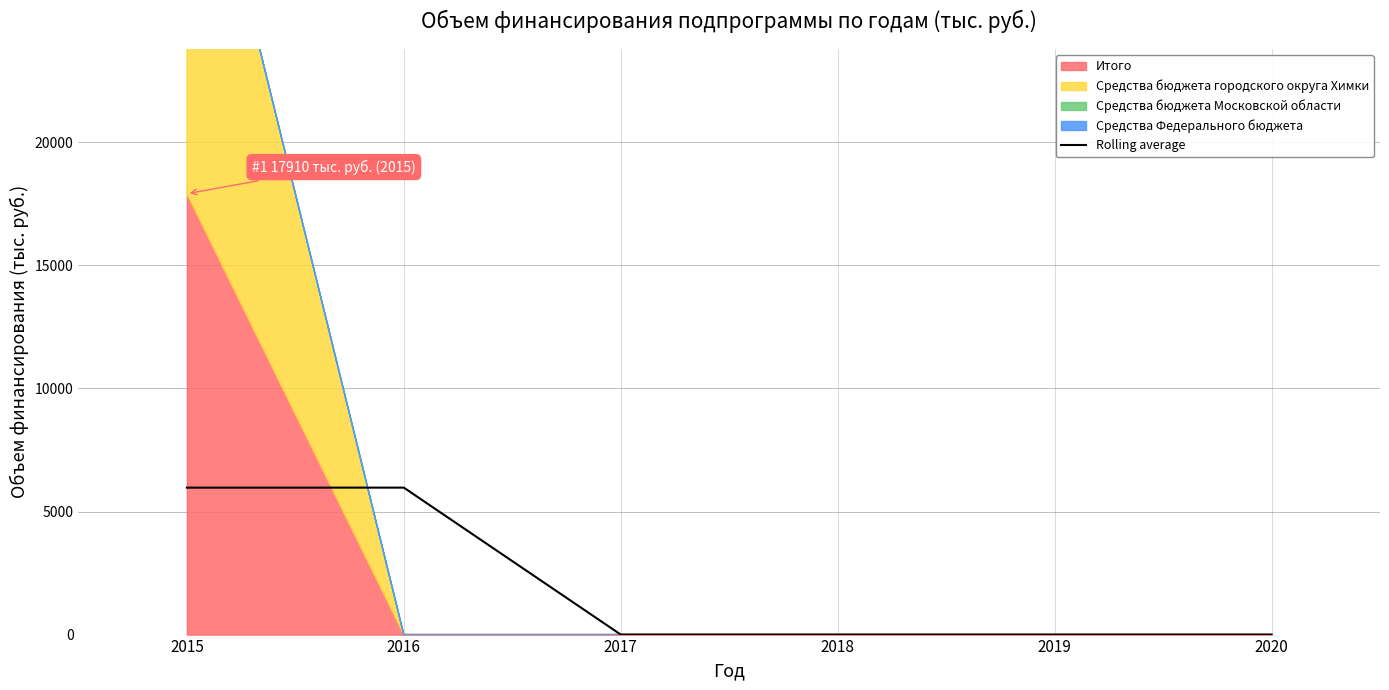

The value at 2018 is 2701. True or false?

False